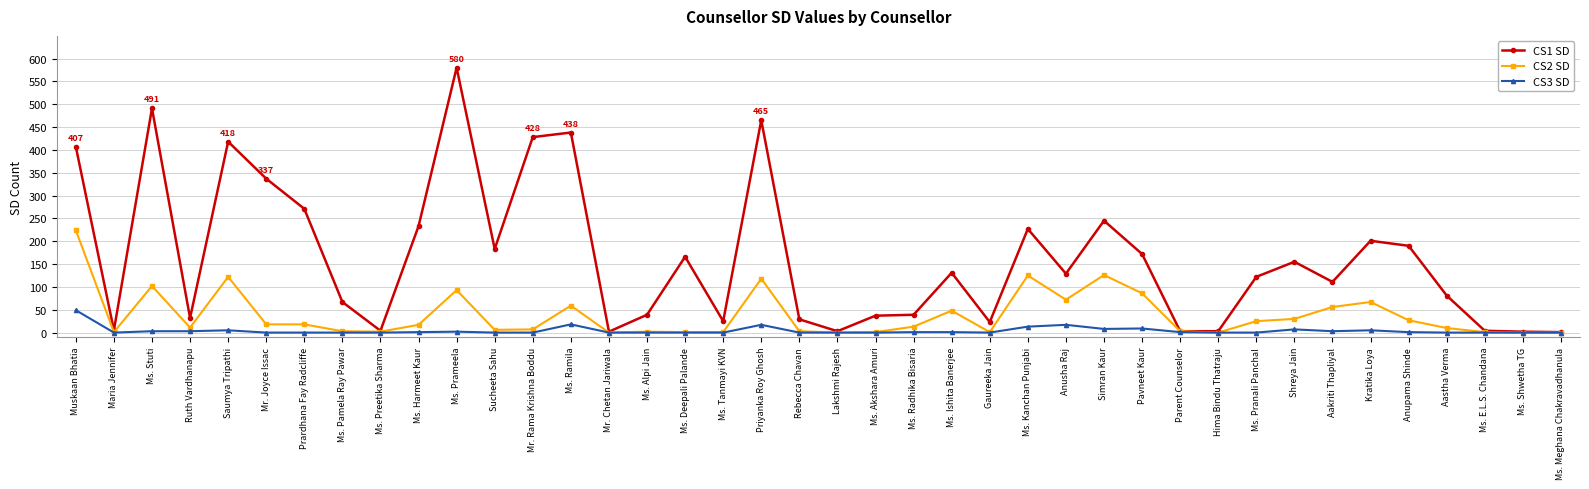

What are all the series names shown in the legend?

CS1 SD, CS2 SD, CS3 SD